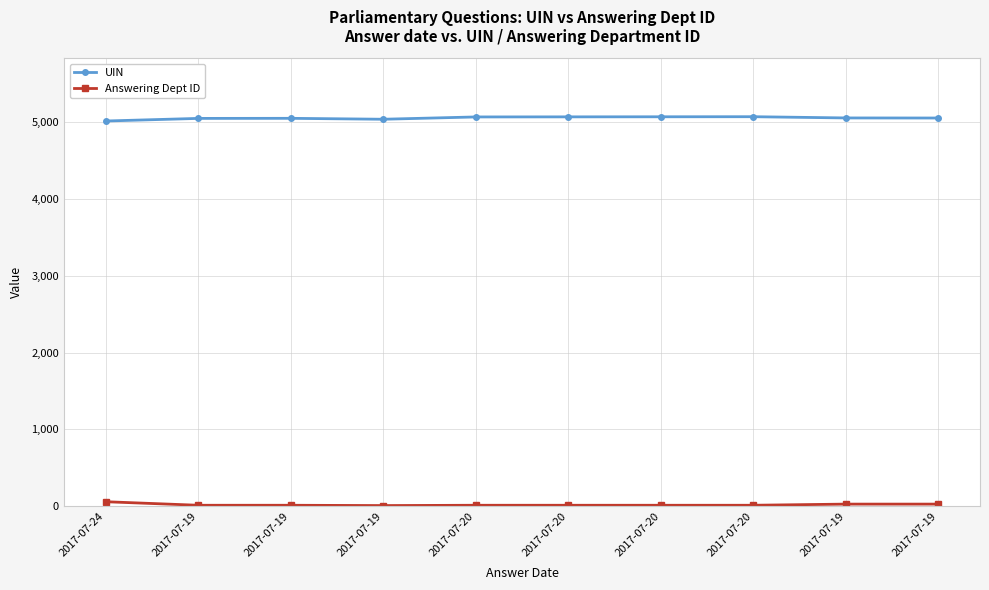

What are all the series names shown in the legend?

UIN, Answering Dept ID